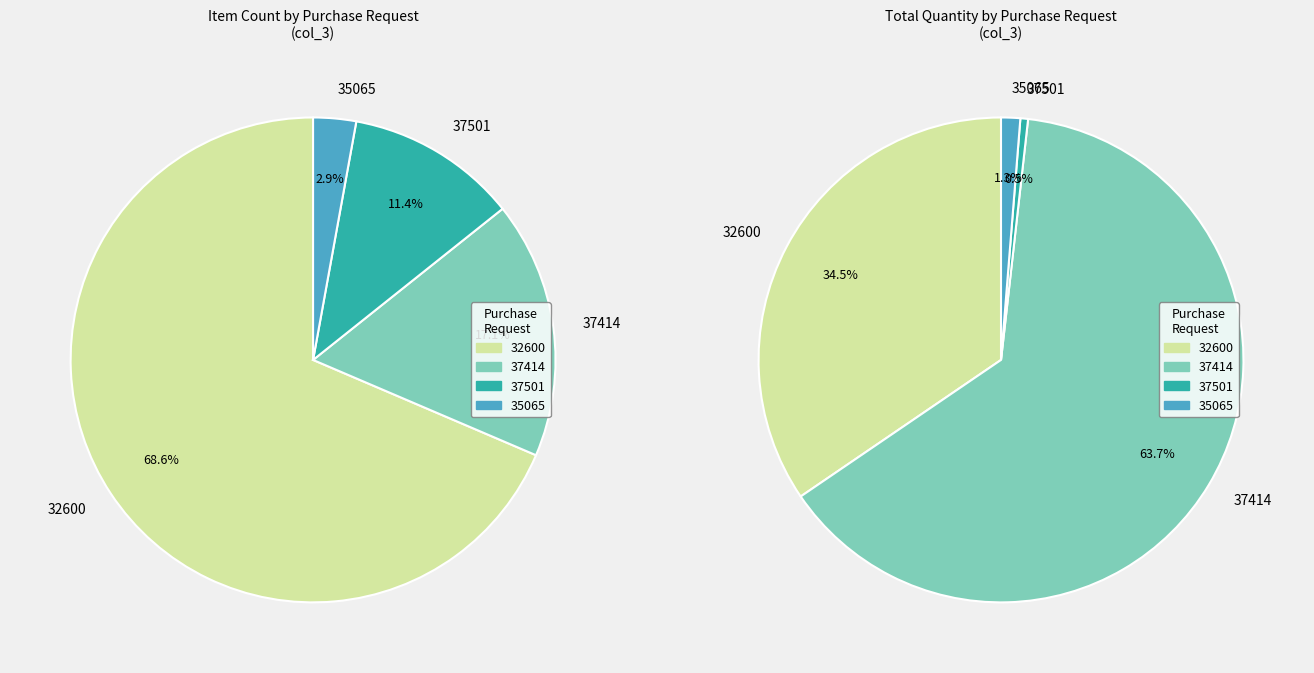

Approximately how many times larger is the value at 32600 compared to 37414?

4.0